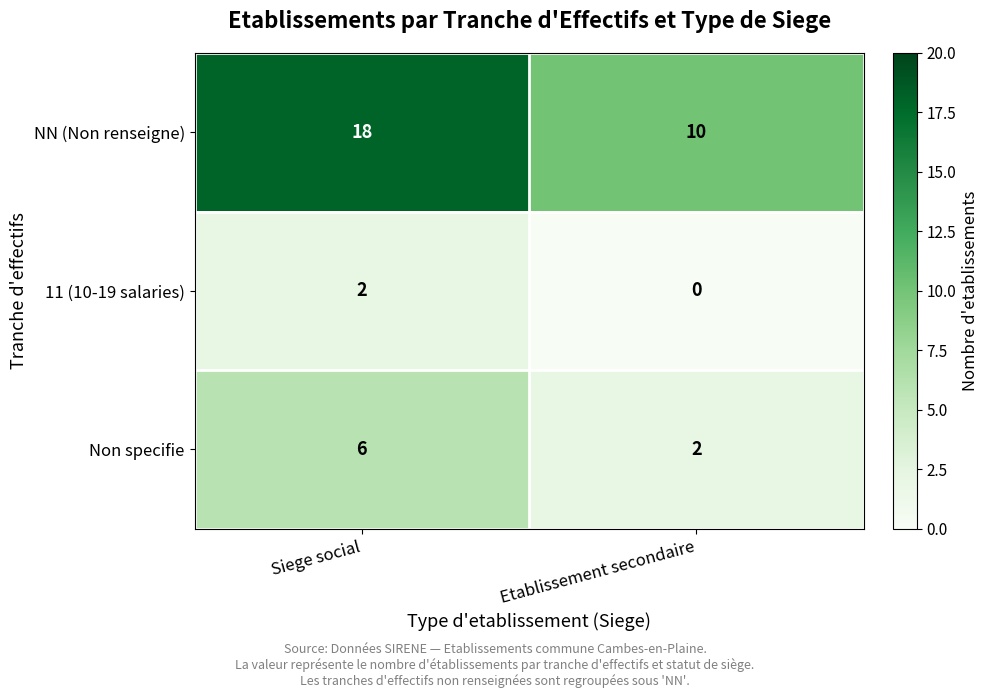

What is the difference between the maximum and minimum values in the Non specifie series?

4